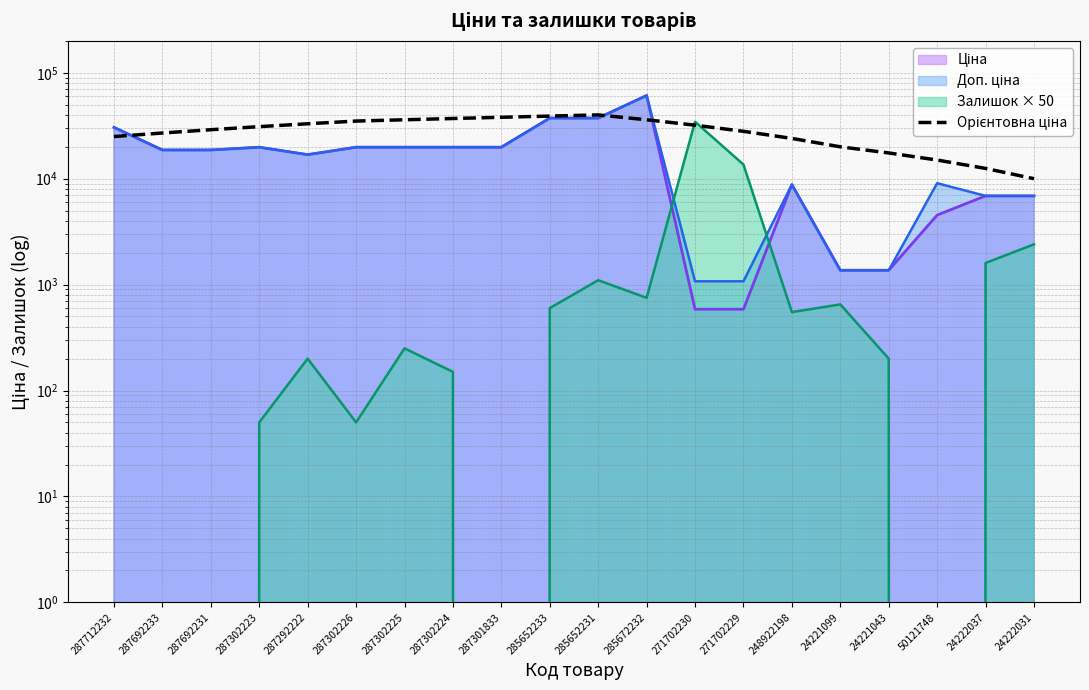

Is it true that the value at 287692233 is 17949?

False